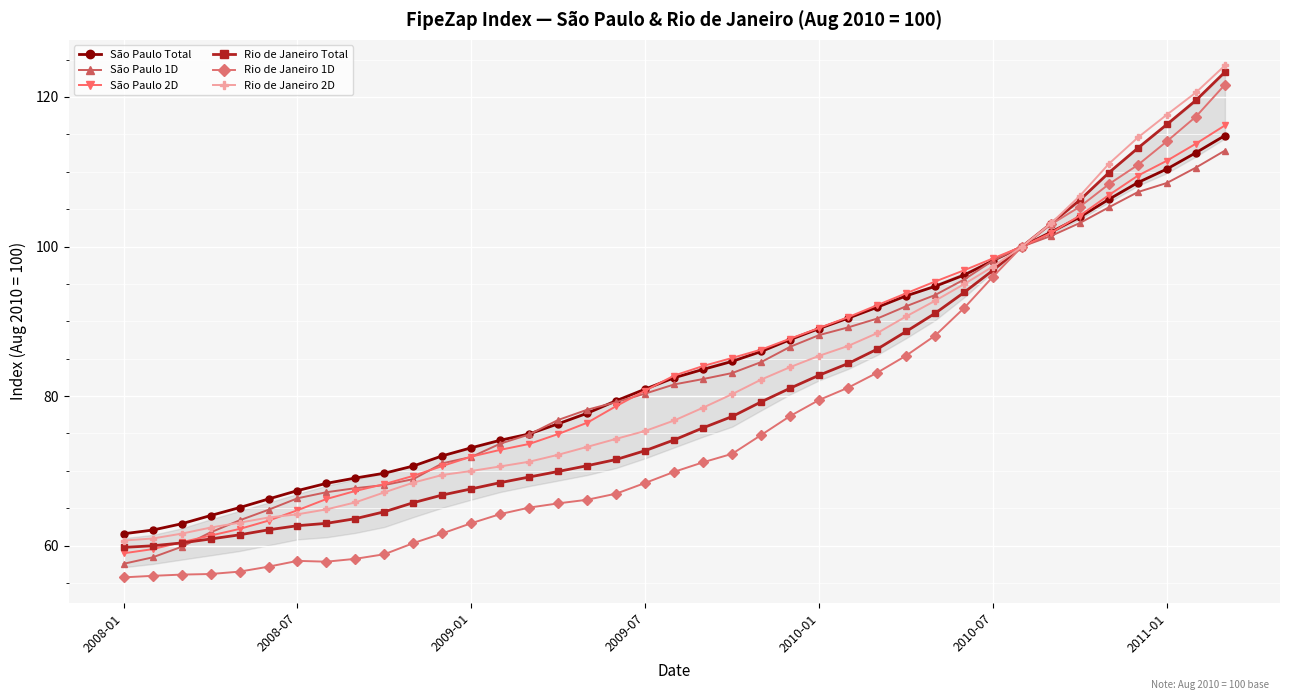

How many lines are shown in the chart?

6